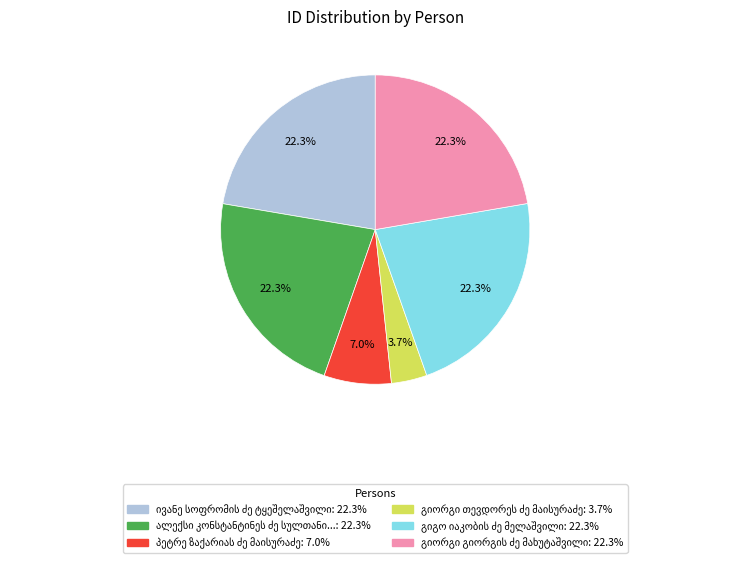

Does any single category account for the majority?

No